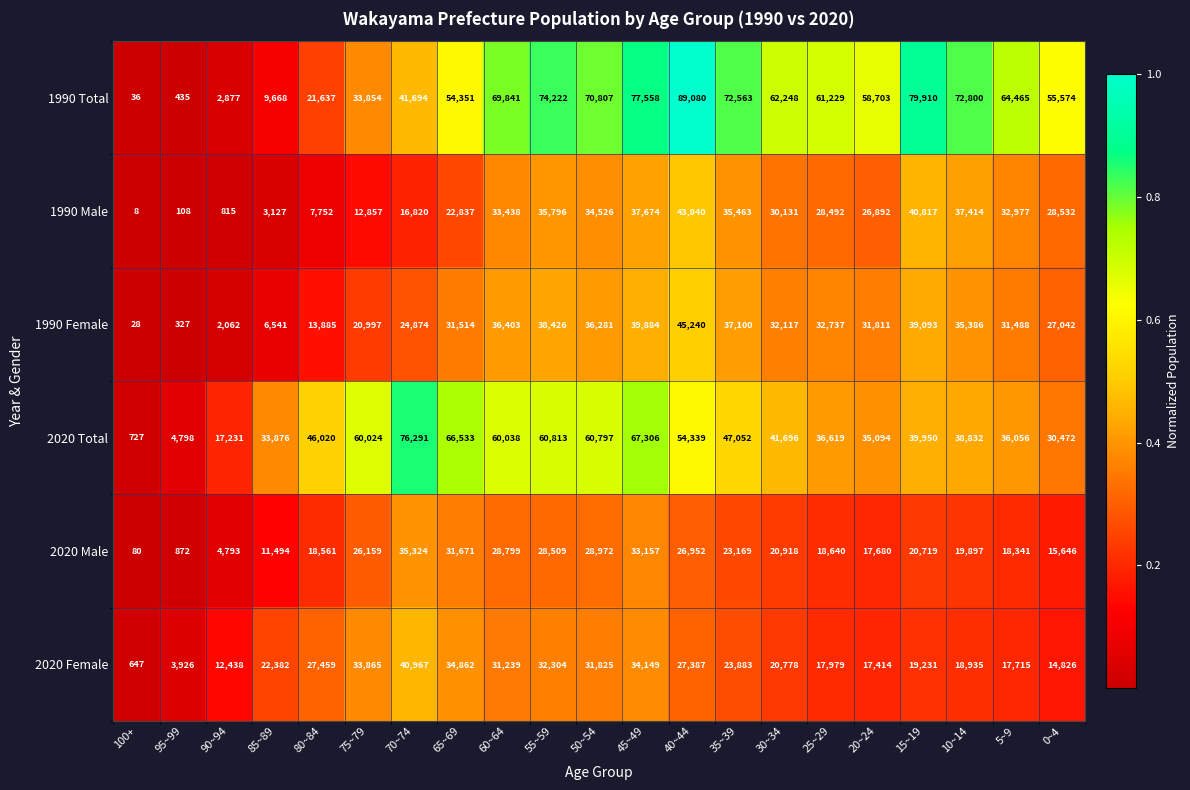

At which category does the chart reach its minimum across all series?

100+